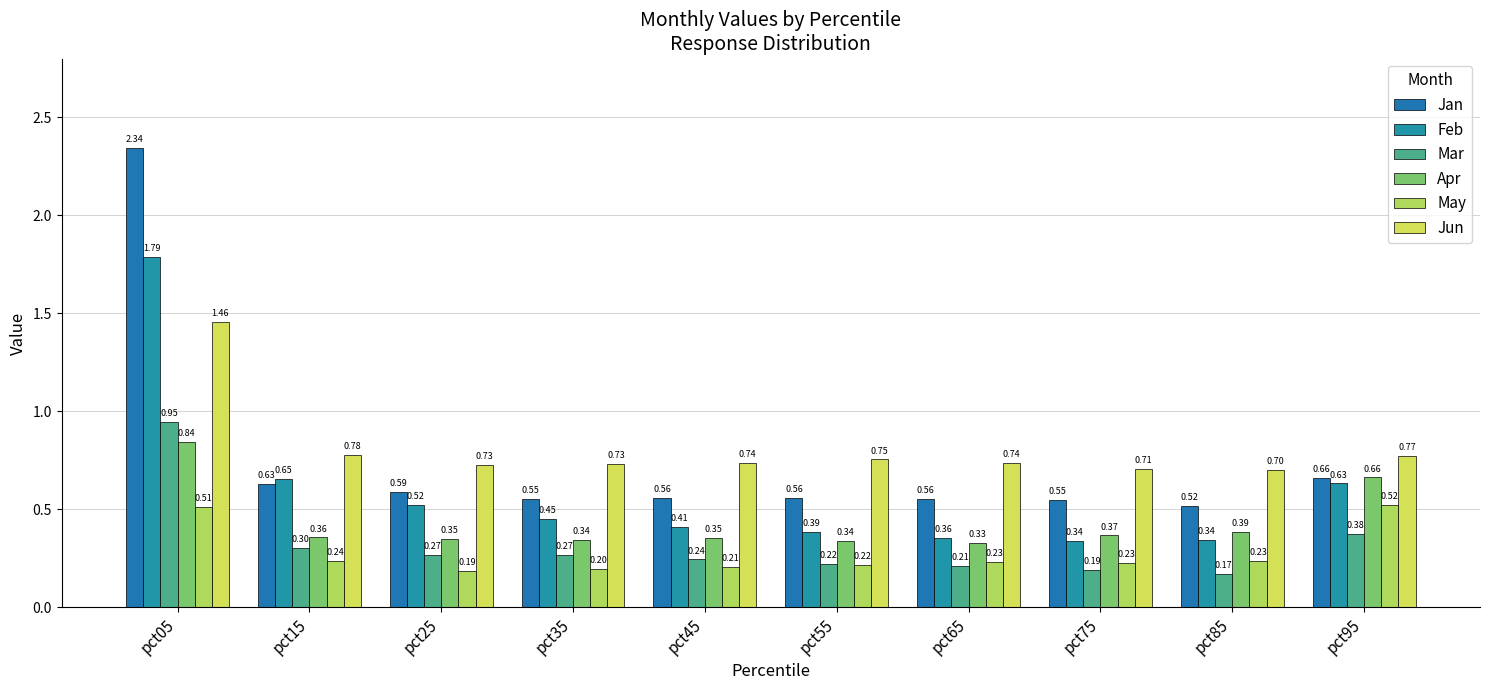

What is the sum of all Jun values?

8.1